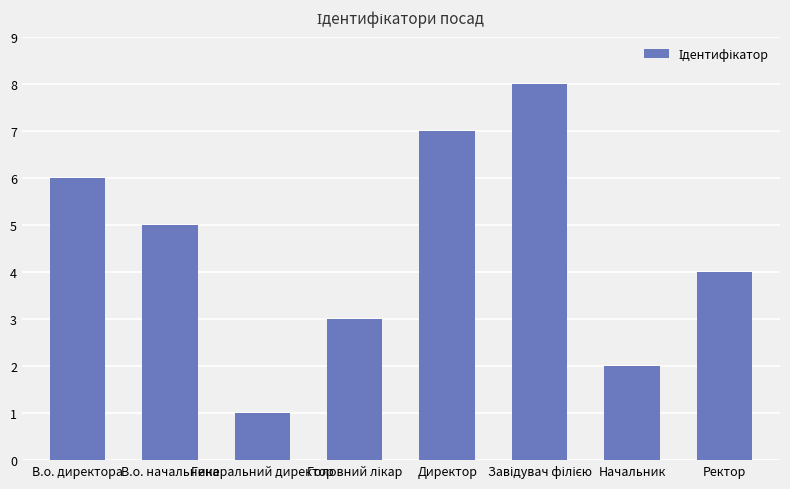

How many data points does each series have?

8